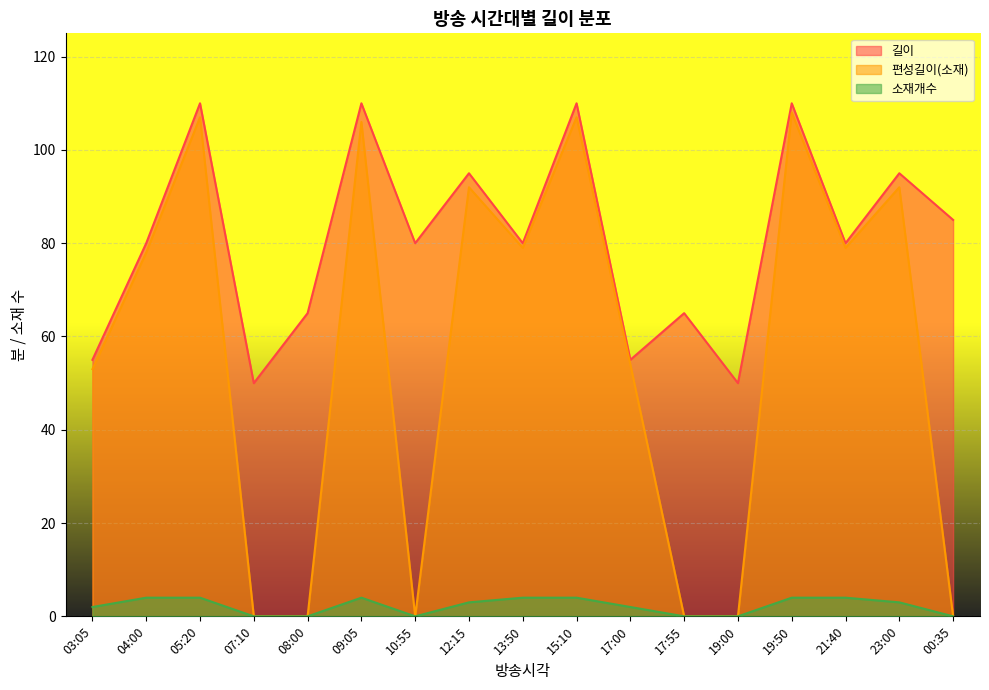

What is the maximum value shown in the chart?

110